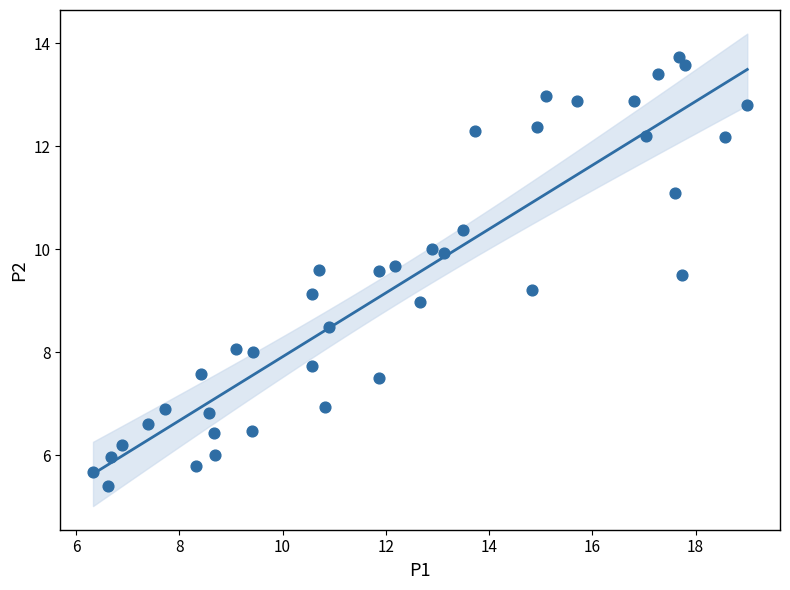

What is the range of X values (max minus min)?

12.7